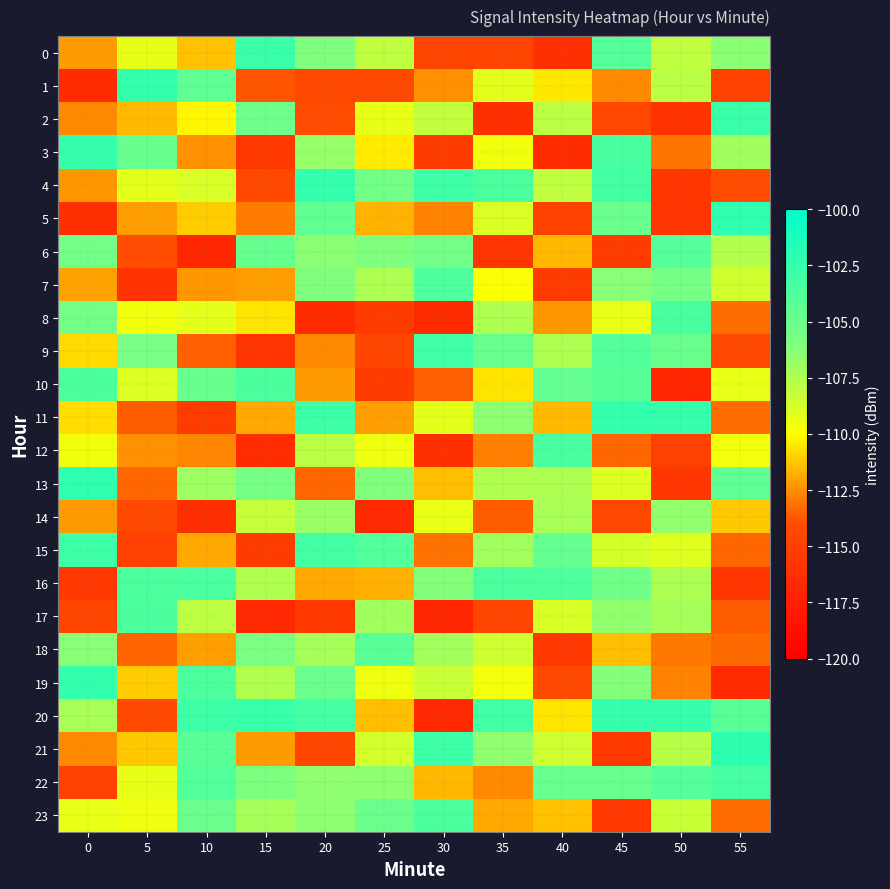

At how many categories does at least one series exceed -110?

12